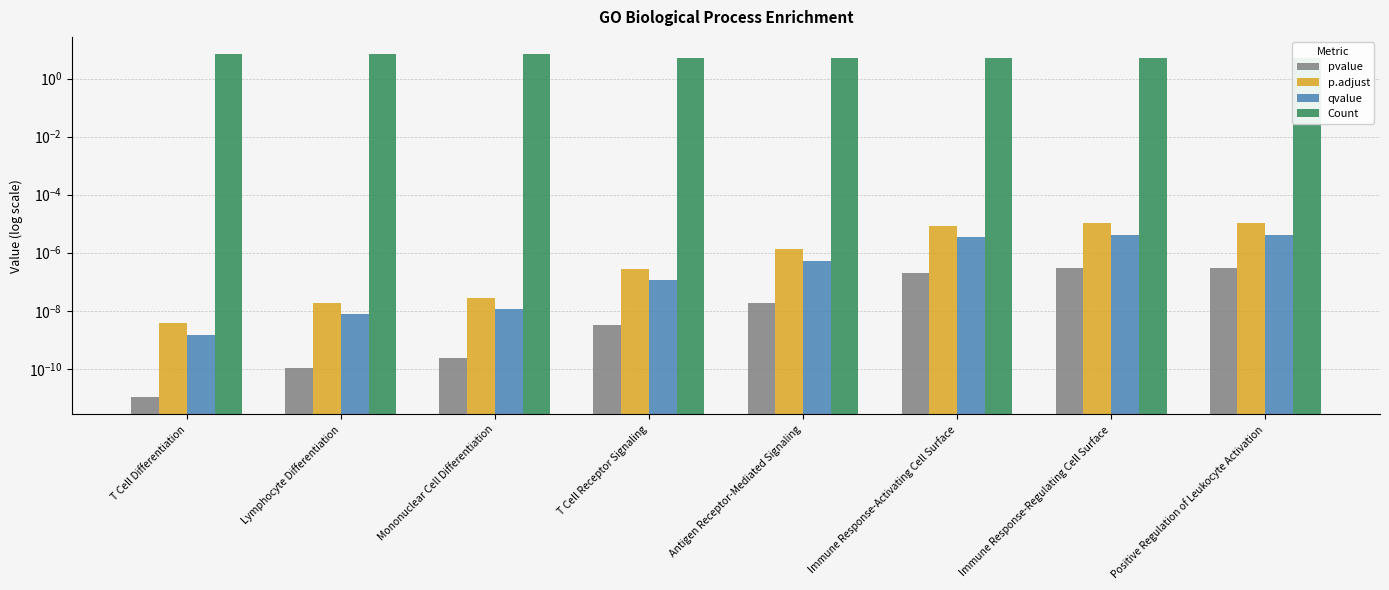

What is the difference between the maximum and second lowest values in the Count series?

2.0